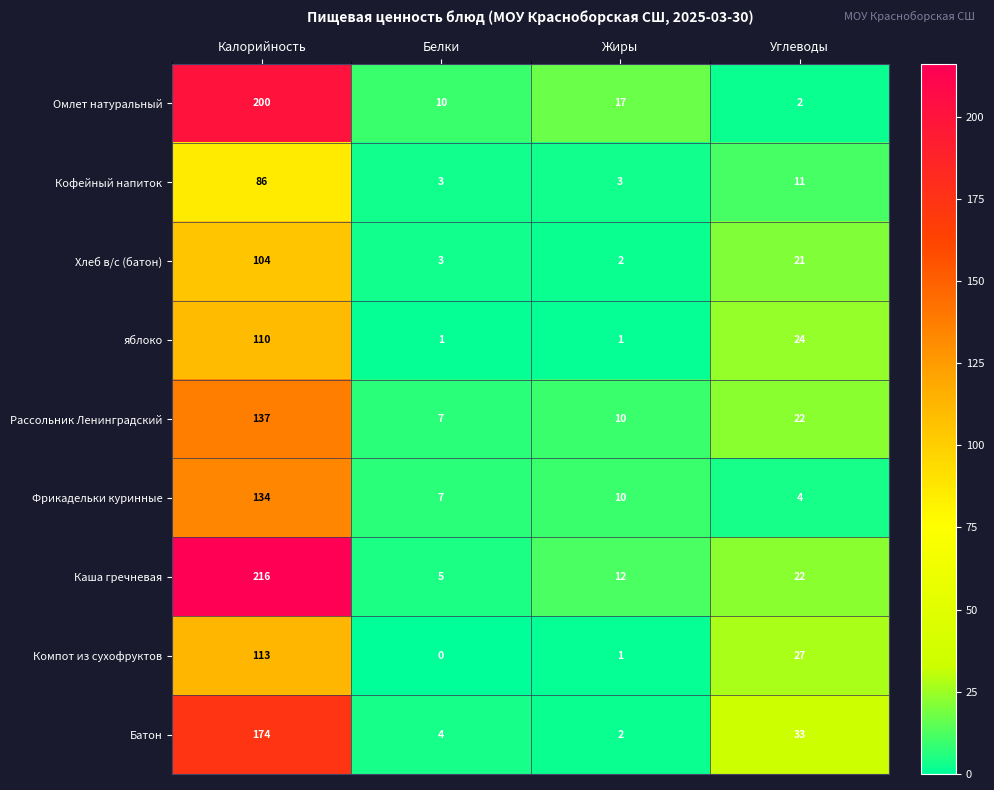

Which series has the largest total across all categories?

Каша гречневая